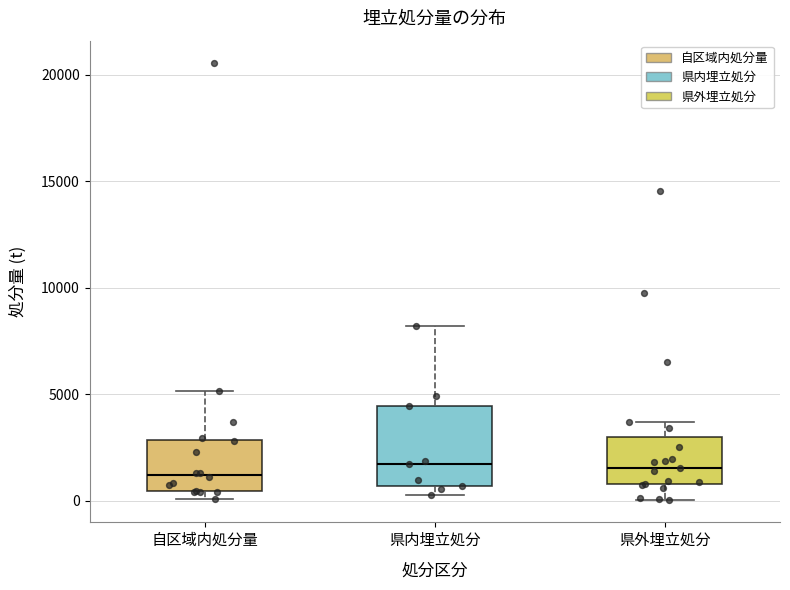

Which box is the tallest, from its lower edge to its upper edge?

県内埋立処分